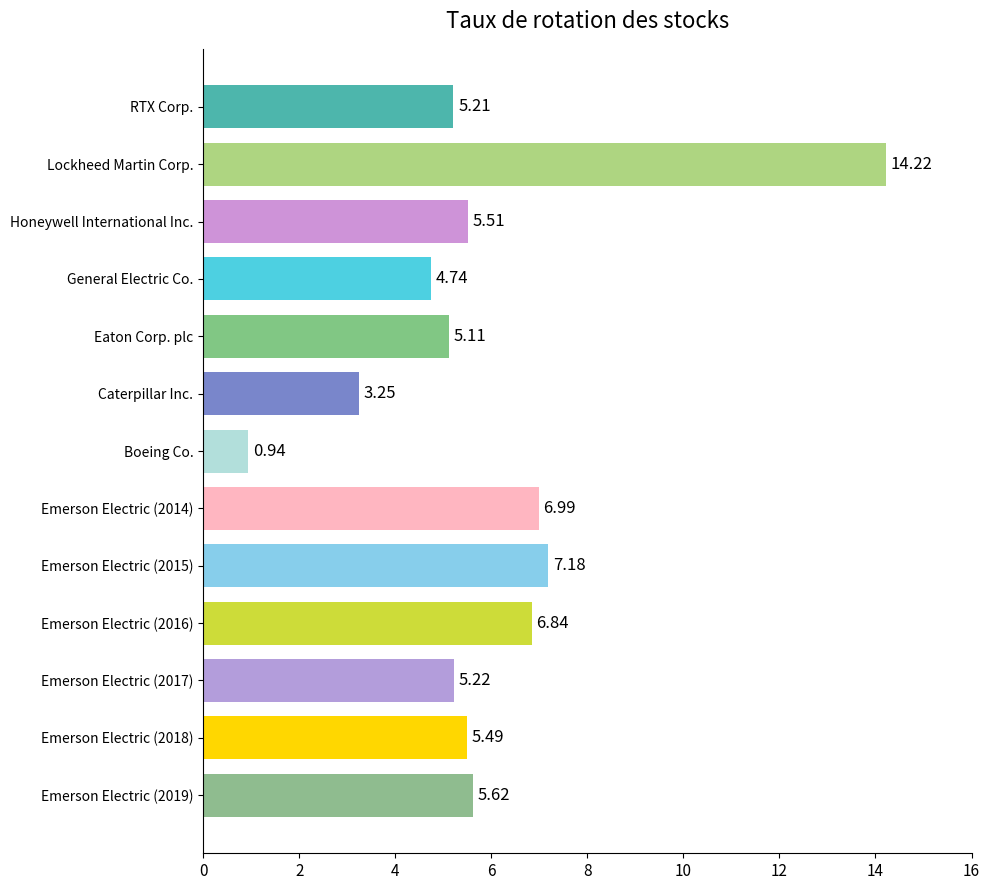

What is the difference between the second highest and minimum values?

6.2